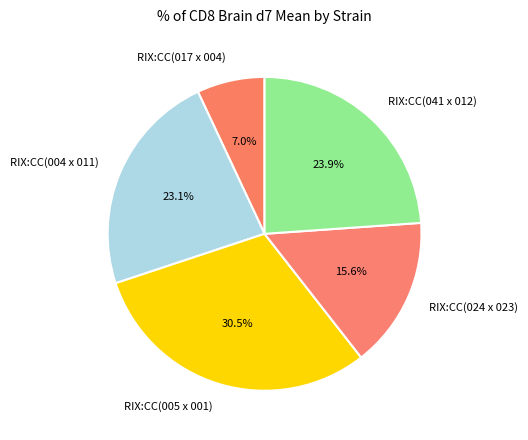

To the nearest percent, what is the combined percentage of RIX:CC(005 x 001) and RIX:CC(041 x 012)?

54%